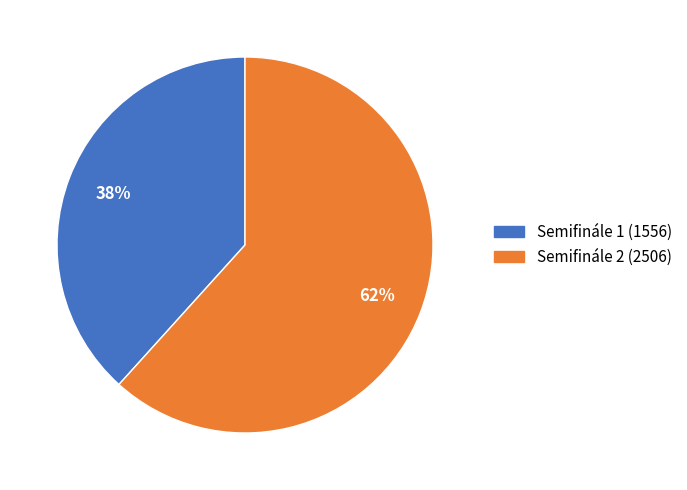

To the nearest percent, what is the average slice percentage?

50%